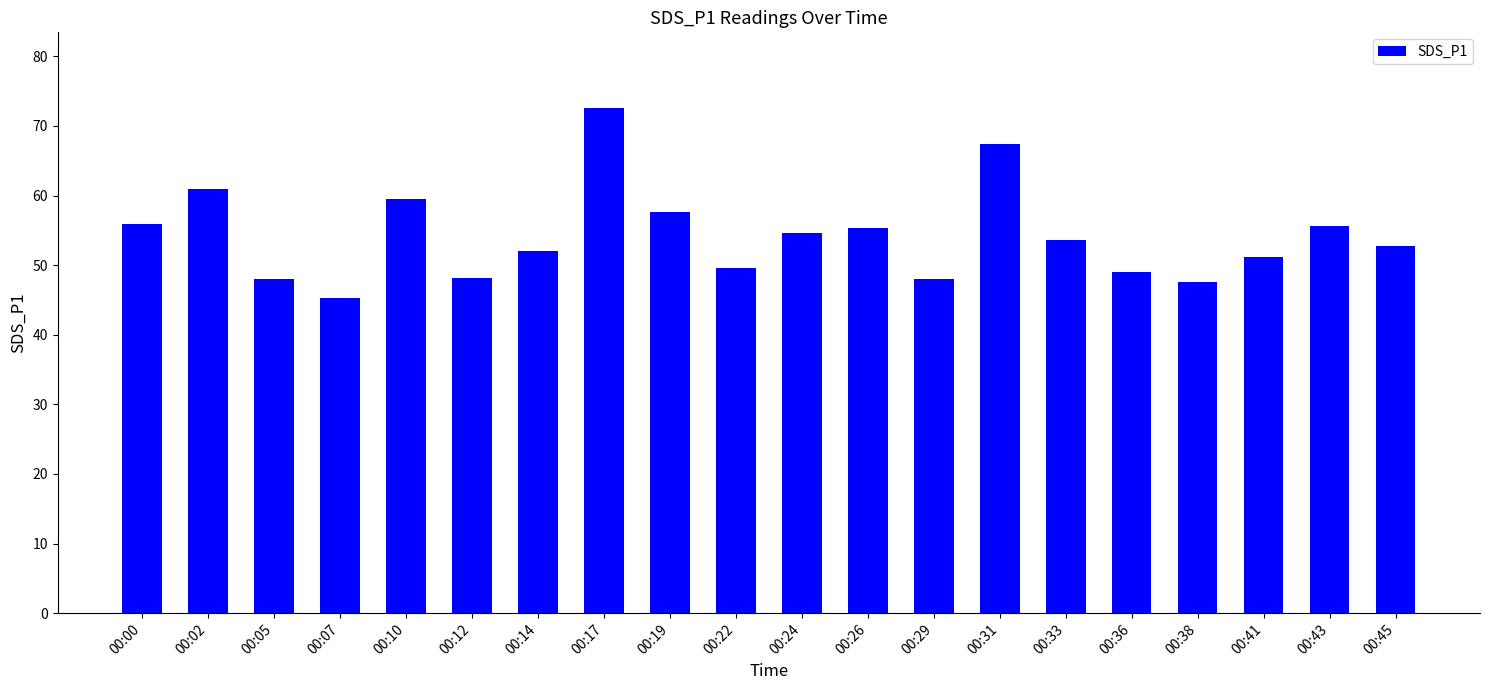

Which has a higher value, 00:07 or 00:12?

00:12